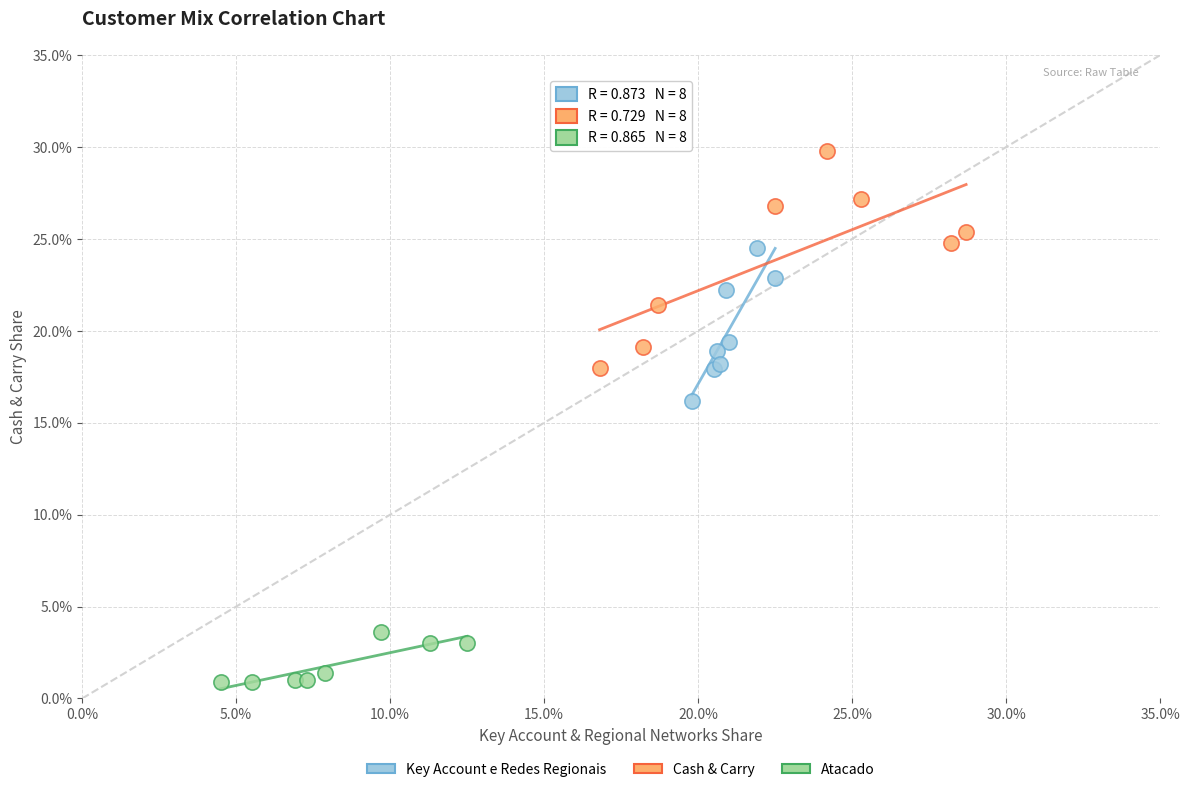

What are all the series names shown in the legend?

Key Account e Redes Regionais, Cash & Carry, Atacado